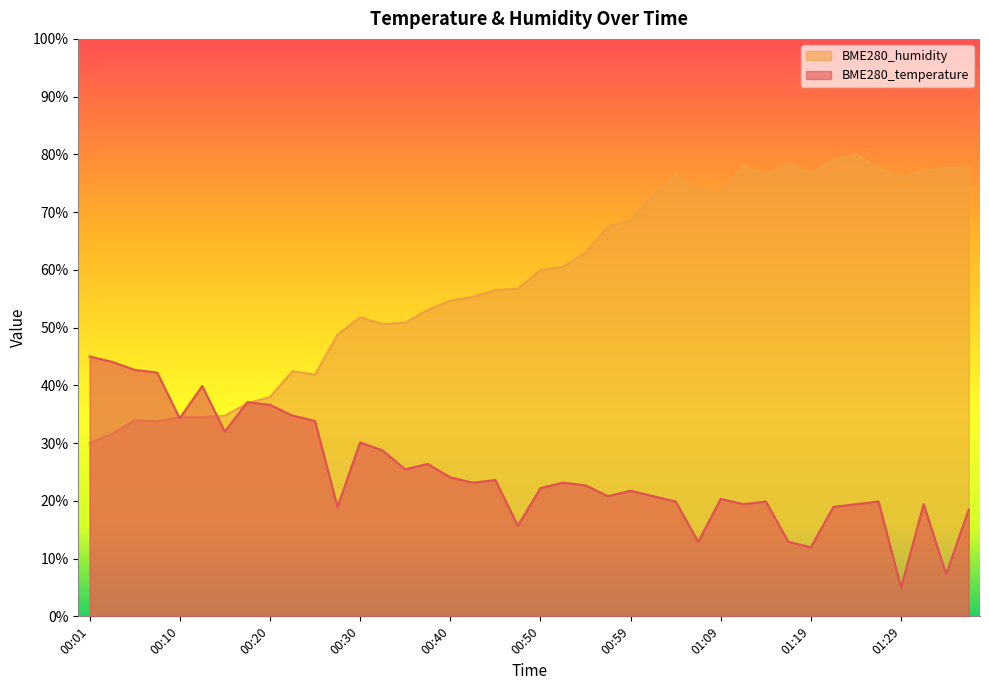

Does the chart have visible grid lines?

No